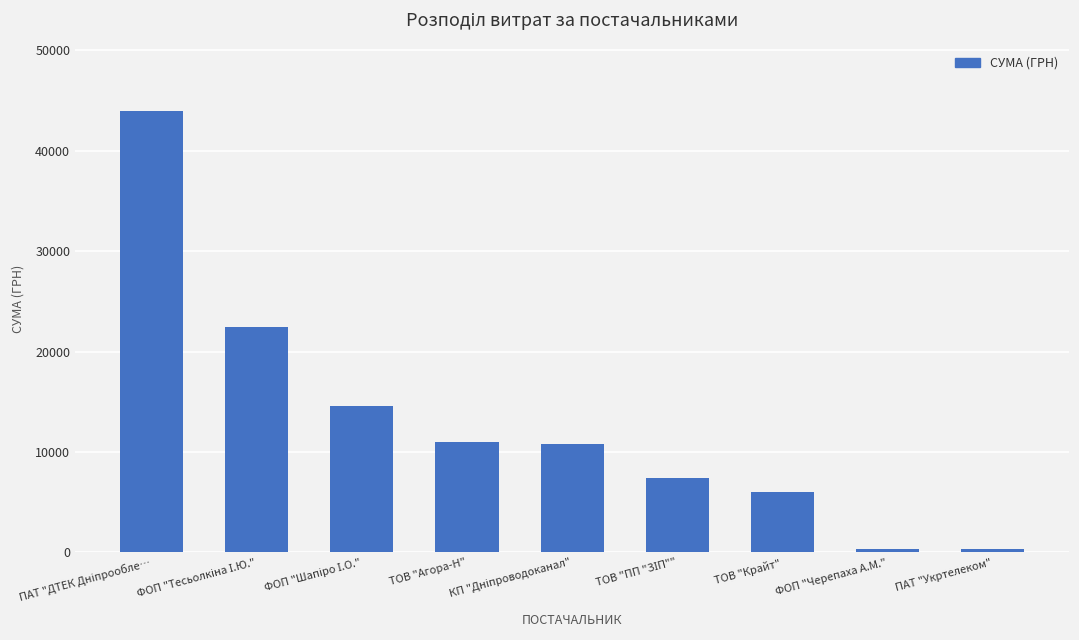

What is the difference between the maximum and second lowest values?

43593.1